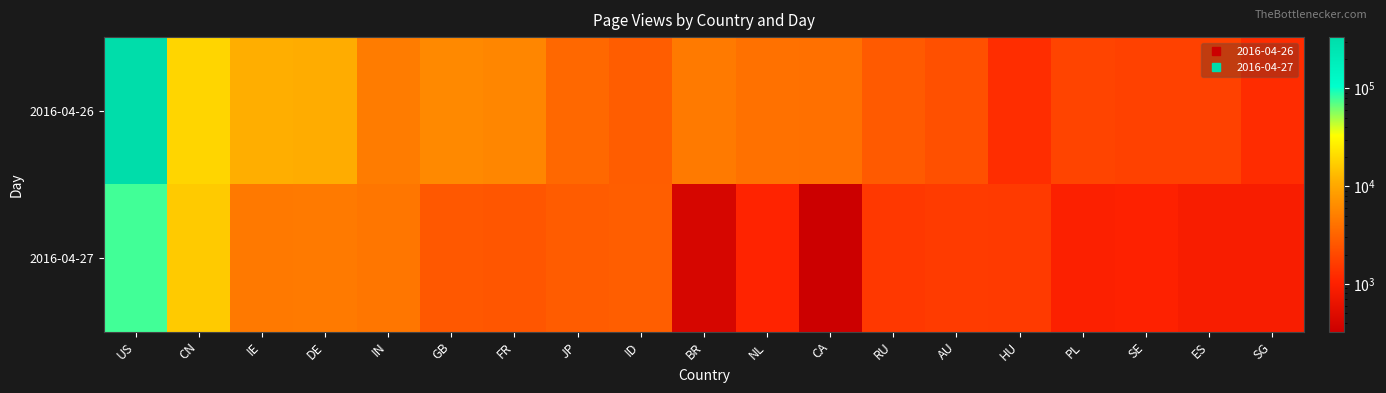

At which category is the sum across all series the highest?

US